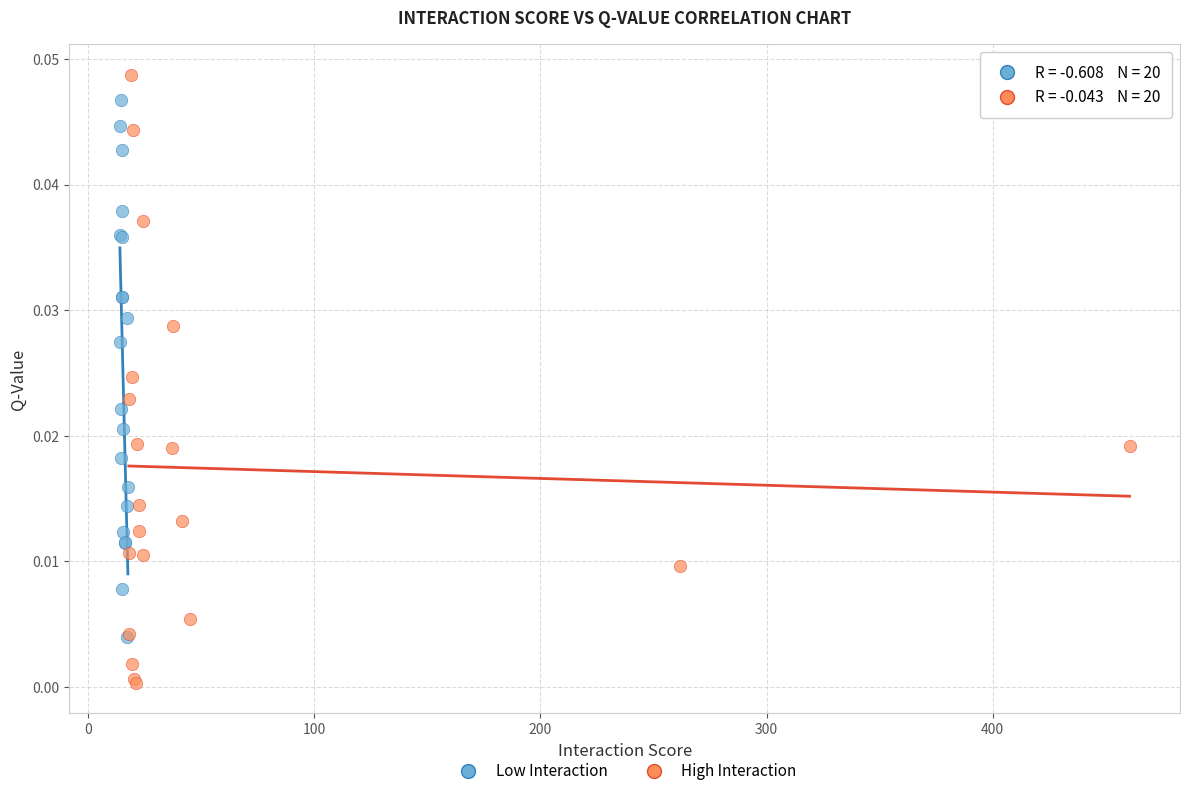

Which series reaches the minimum Y coordinate?

High Interaction